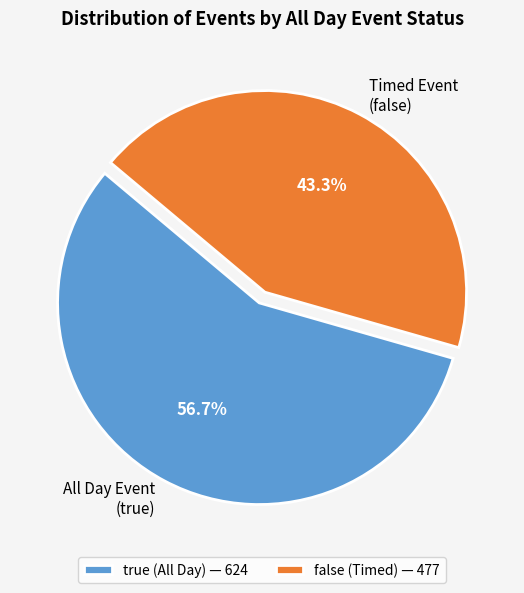

Count the number of slices in the pie.

2